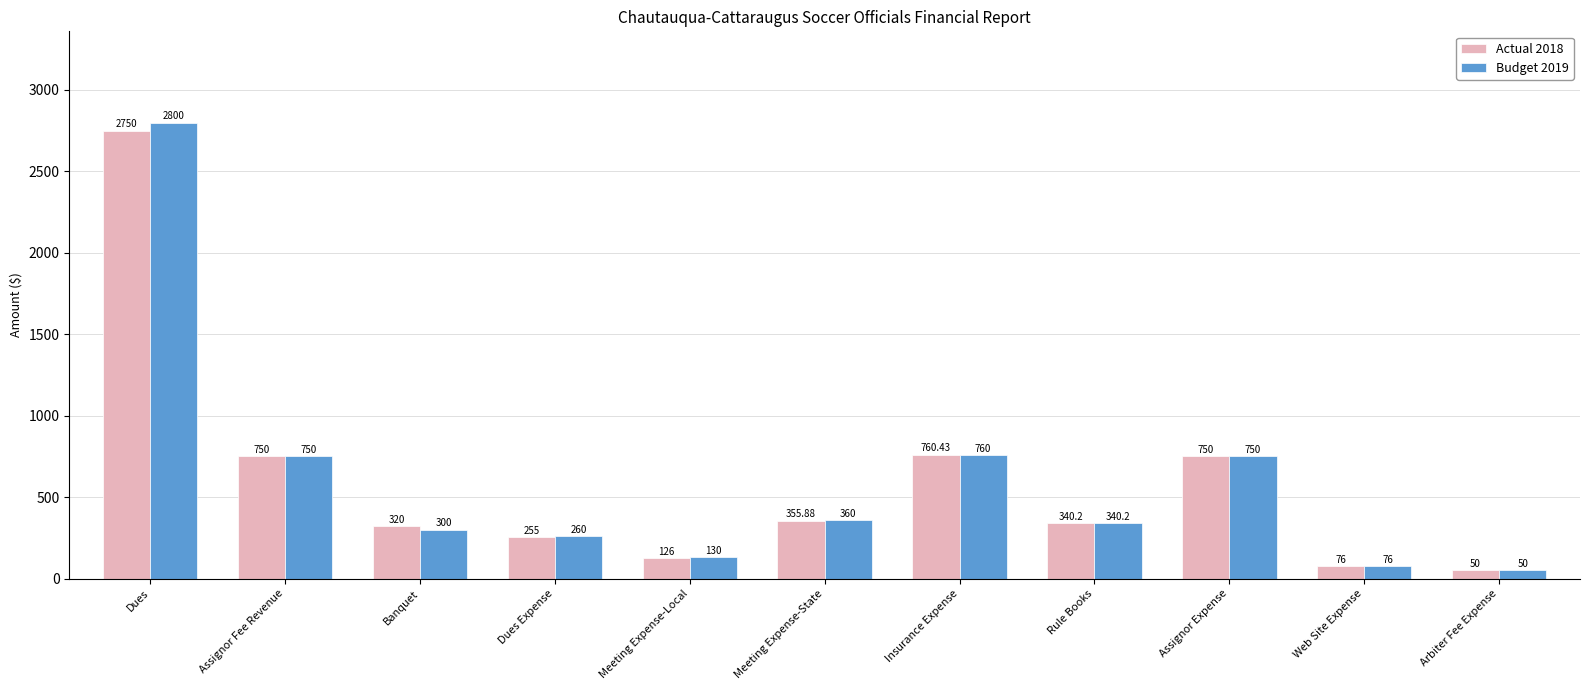

Between Dues and Web Site Expense, which series saw the biggest shift?

Budget 2019